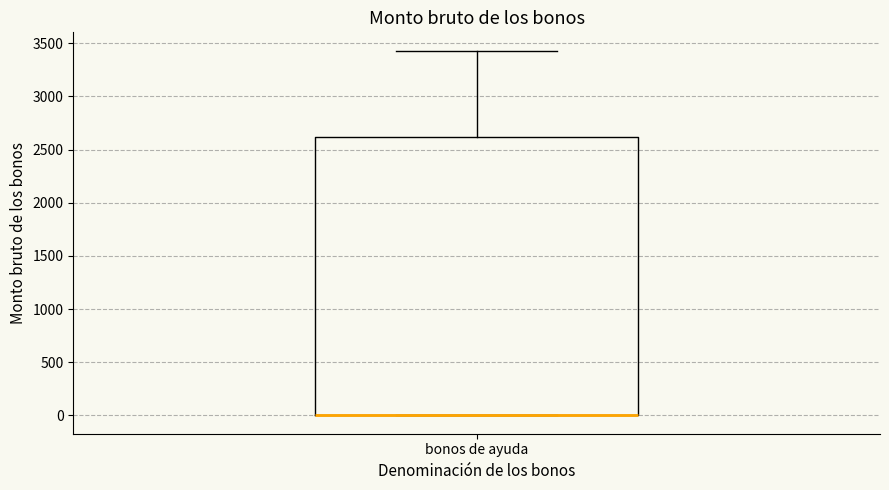

Where does the upper whisker of the box for bonos de ayuda end on the y-axis? The values are not printed on the chart, so give them approximately, as read against the axis.

3450